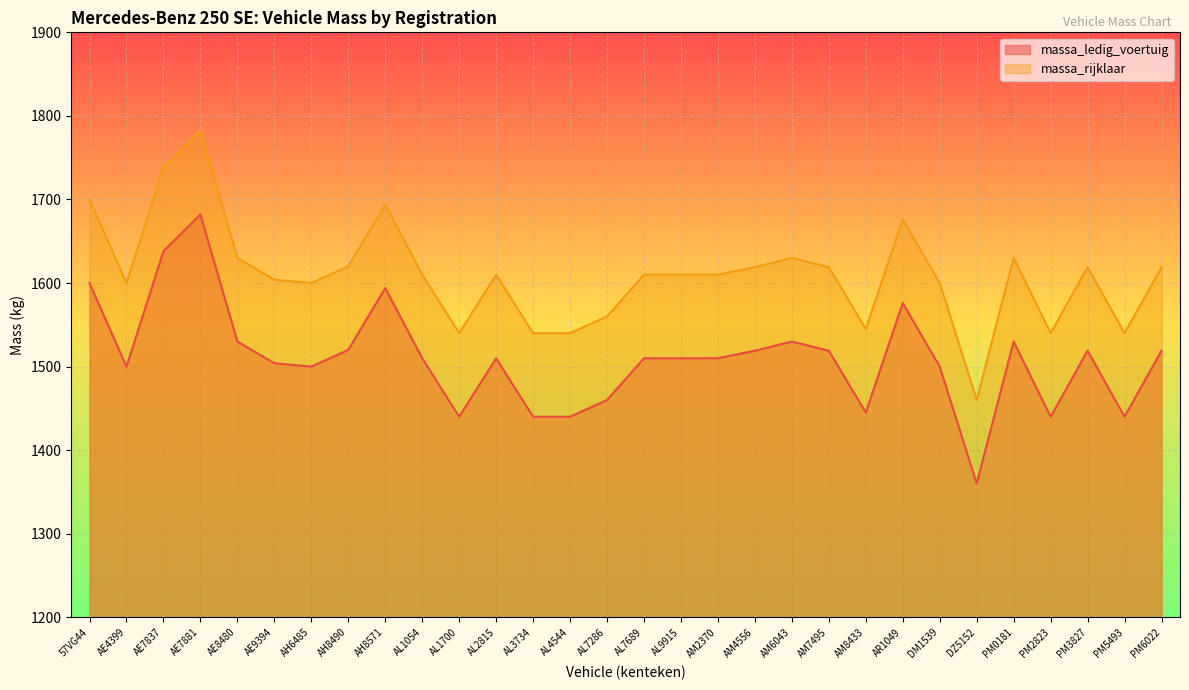

What is the difference between the massa_ledig_voertuig values at 57VG44 and AL7689?

90